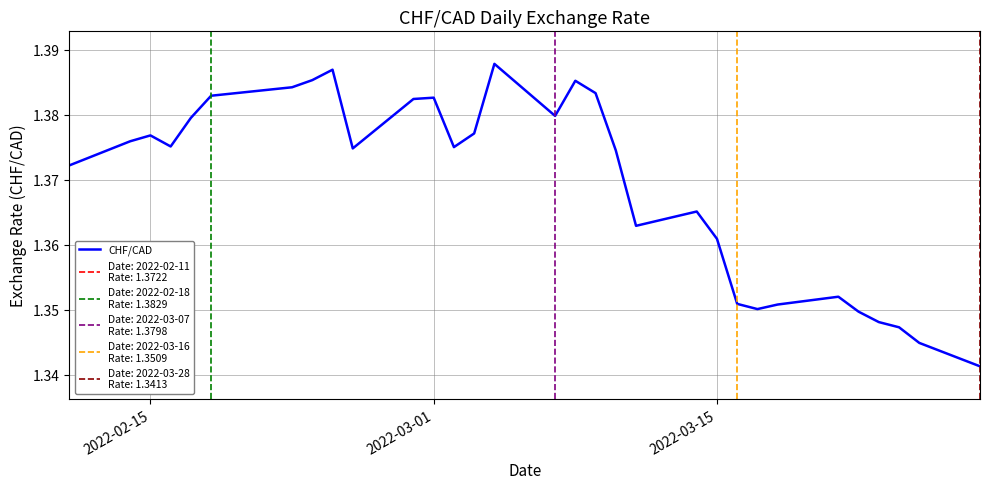

The chart shows a value of 1.8 at 2022-03-01. True or false?

False